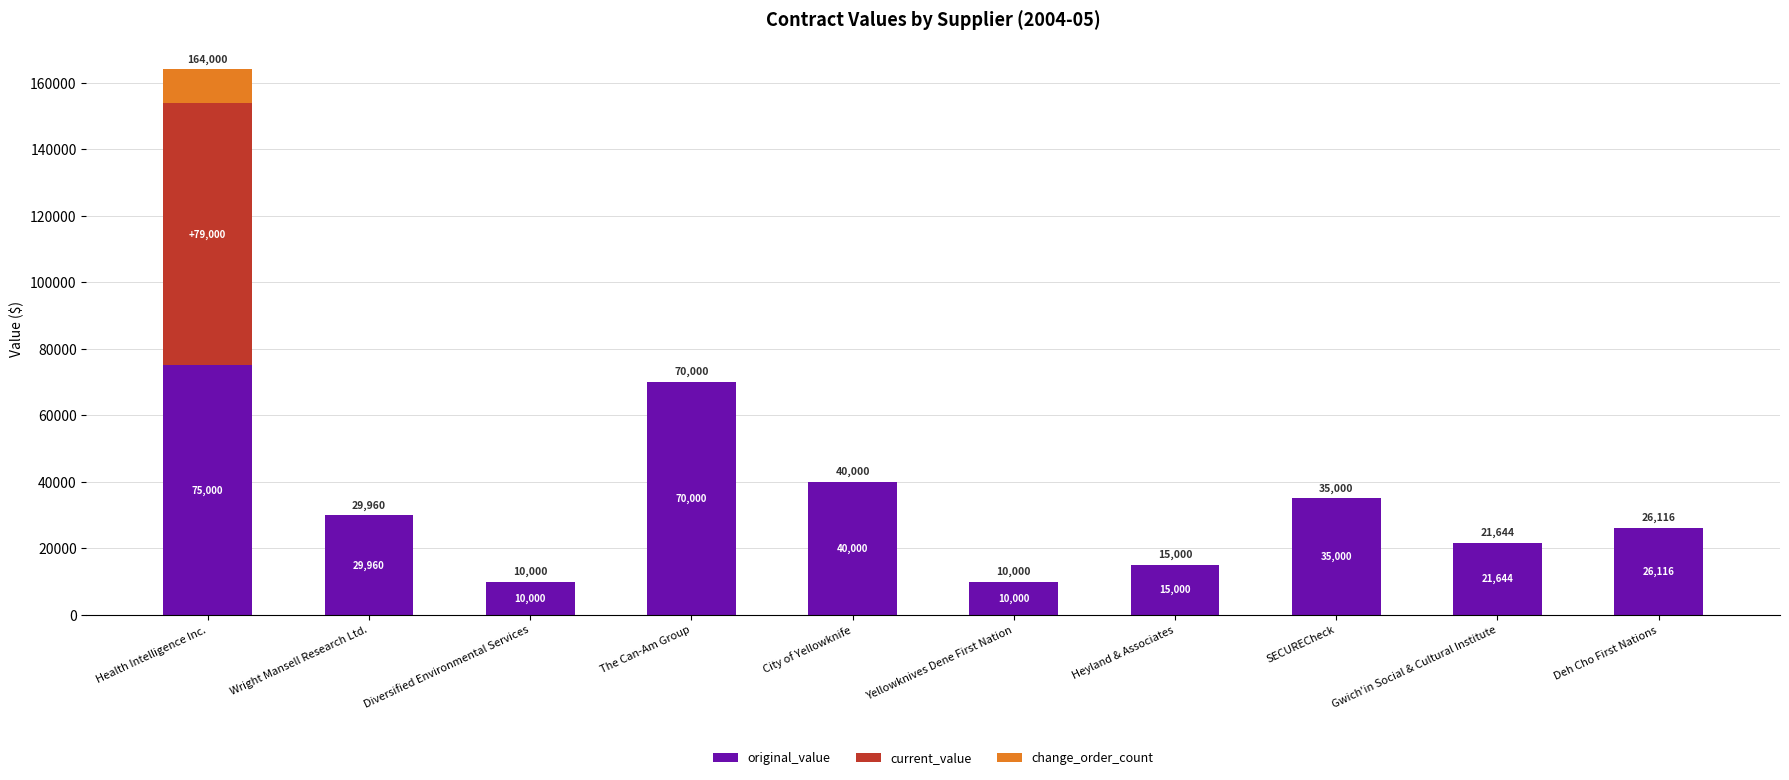

At which label does original_value reach its peak?

Health Intelligence Inc.